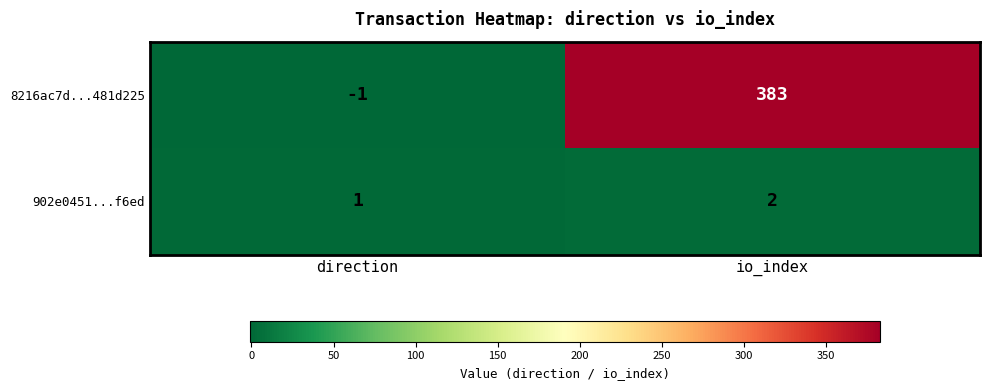

Is it true that 8216ac7d...481d225 equals 383 at io_index?

True